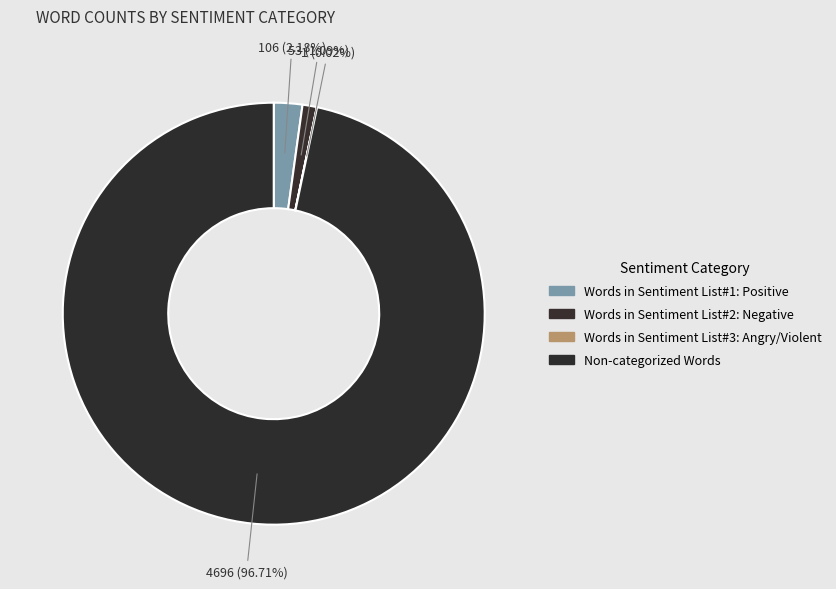

To the nearest percent, what portion does Words in Sentiment List#1: Positive represent?

2%